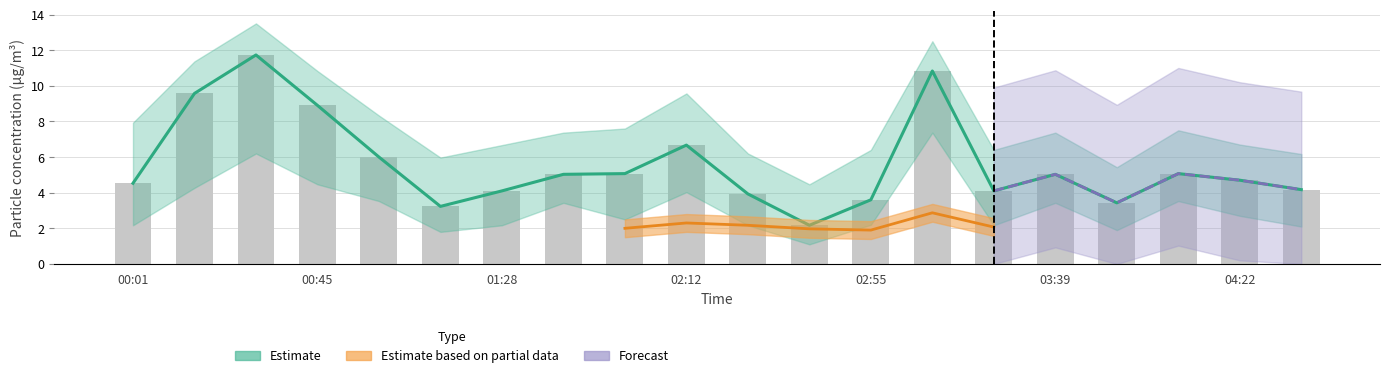

What is the total value across all series at 00:16?

33.5